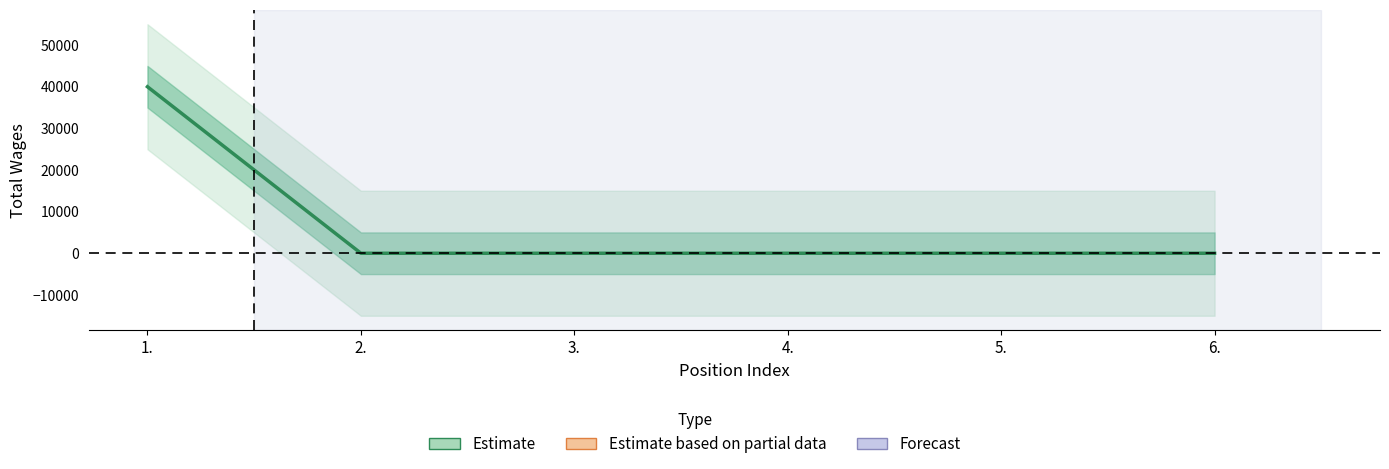

What is the difference between the maximum and minimum values?

39945